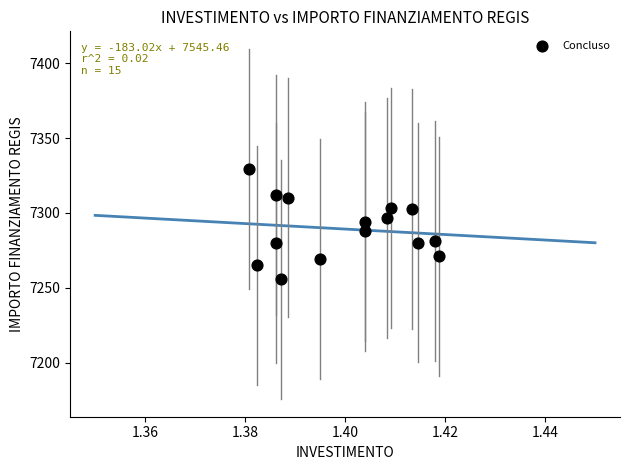

Count the number of points in this scatter plot.

15